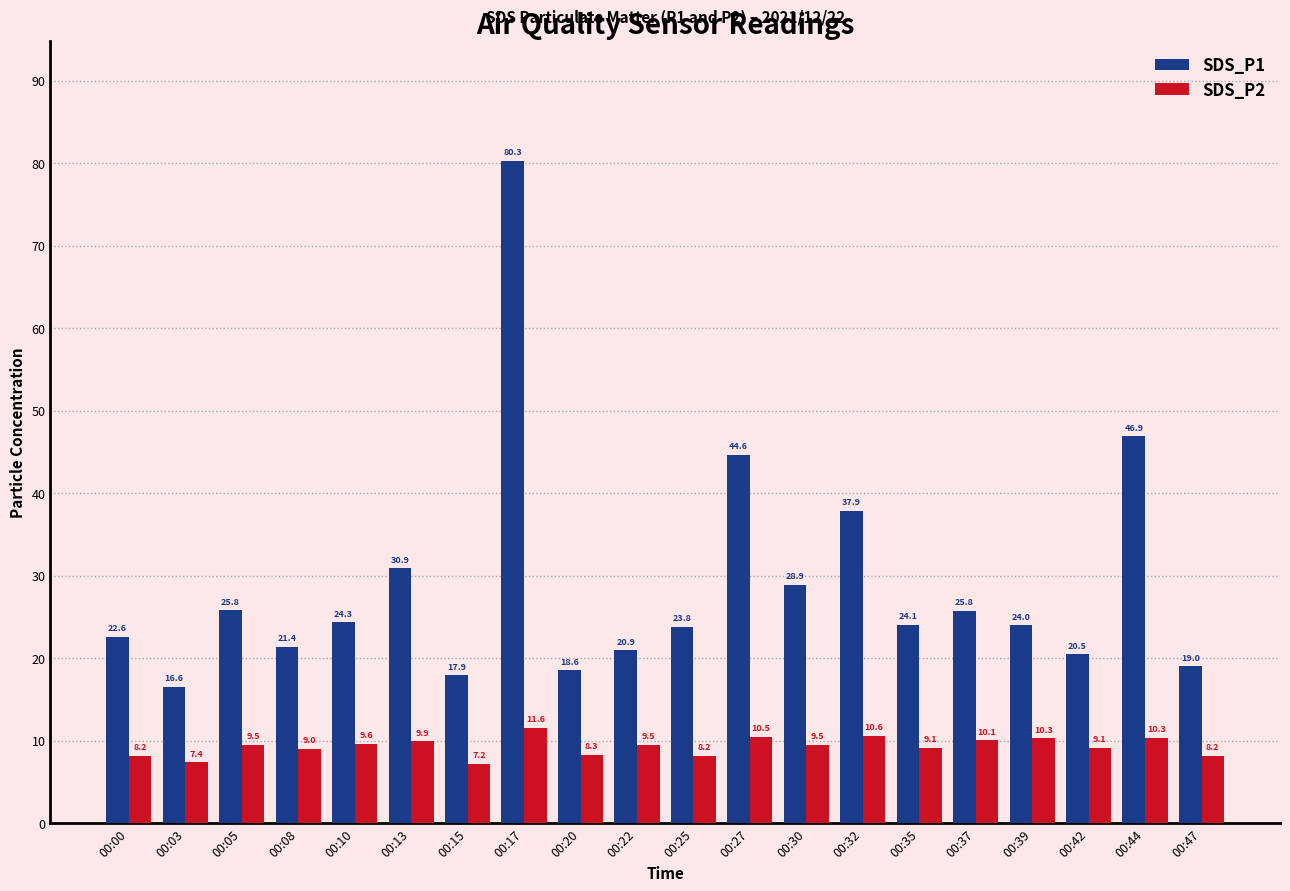

The value of SDS_P2 at 00:03 is 2.3. True or false?

False